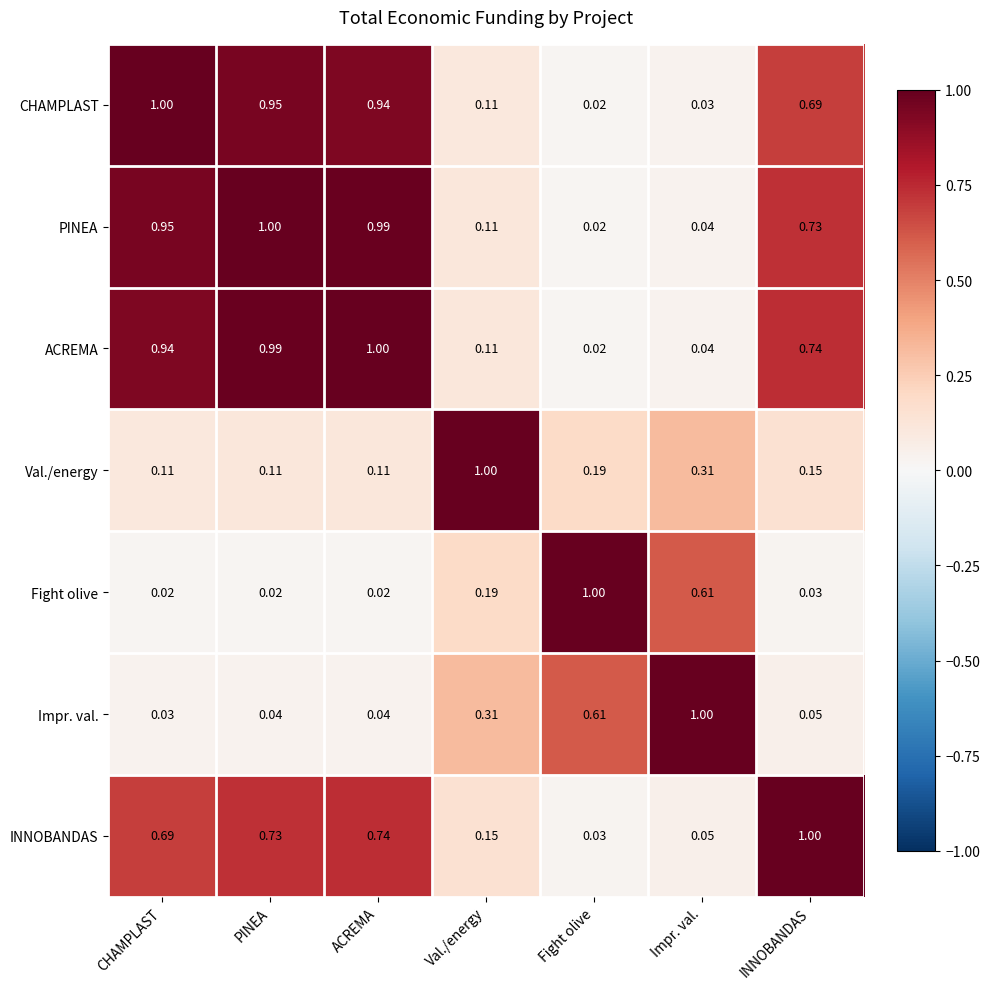

Rank the series at PINEA from lowest to highest value.

Fight olive, Impr. val., Val./energy, INNOBANDAS, CHAMPLAST, ACREMA, PINEA